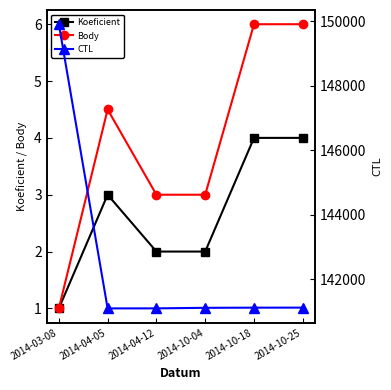

True or false: Koeficient and Body intersect in this chart.

False